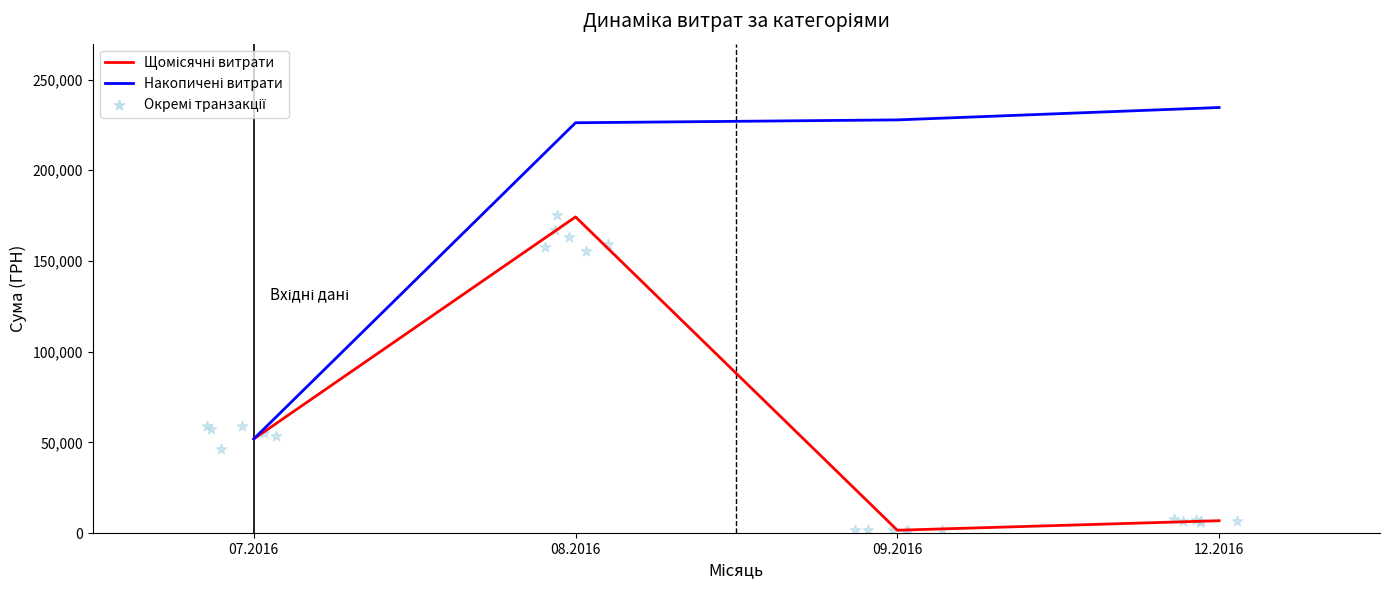

Which series has the widest spread of Y values?

Накопичені витрати